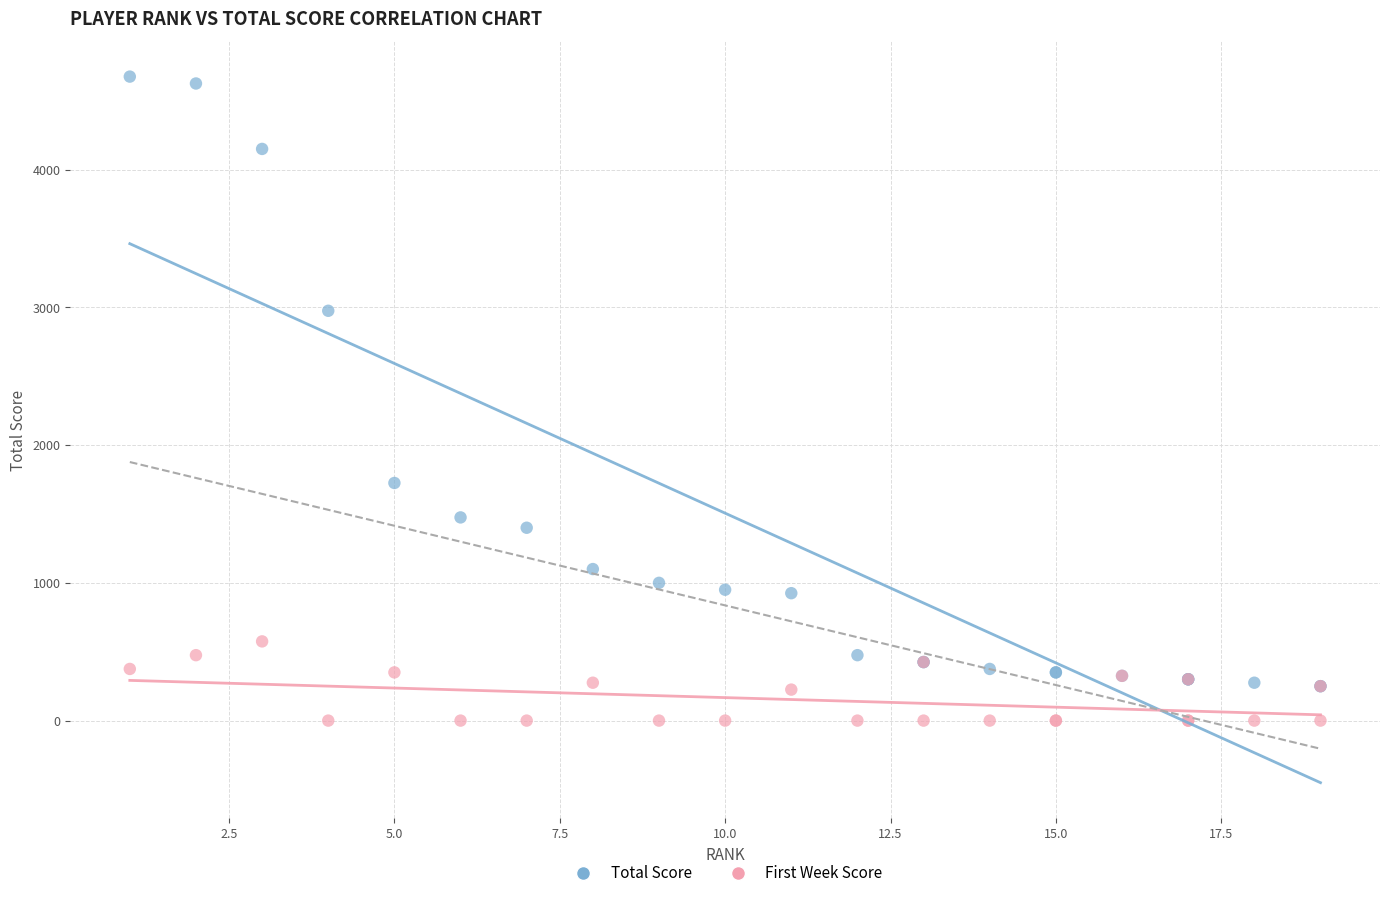

In the Total Score series, what Y value is closest to 2462?

2975